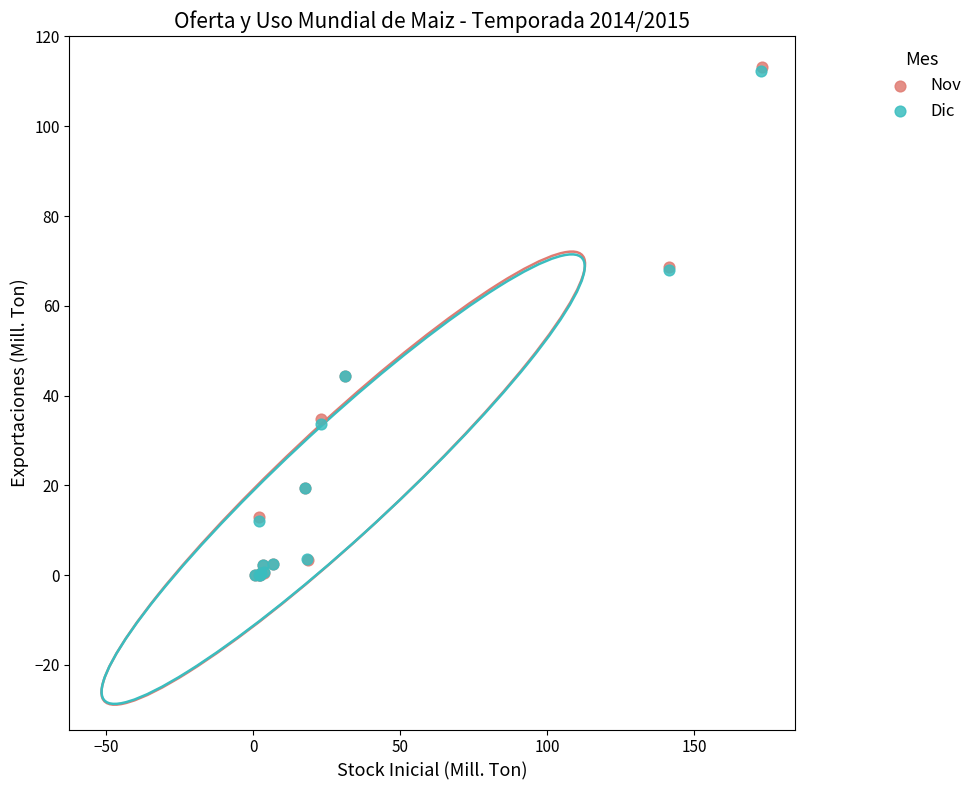

Which series has the largest Y range (max minus min)?

Nov